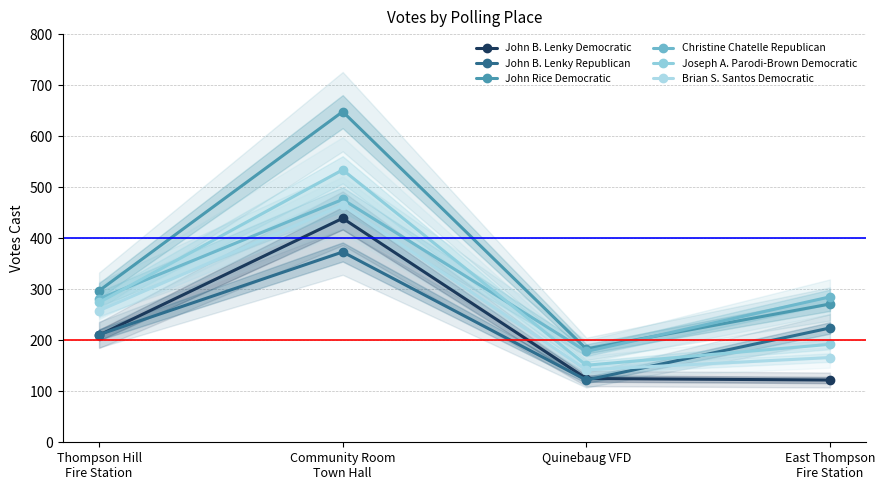

What is the difference between the highest and lowest values at Thompson Hill
Fire Station?

87